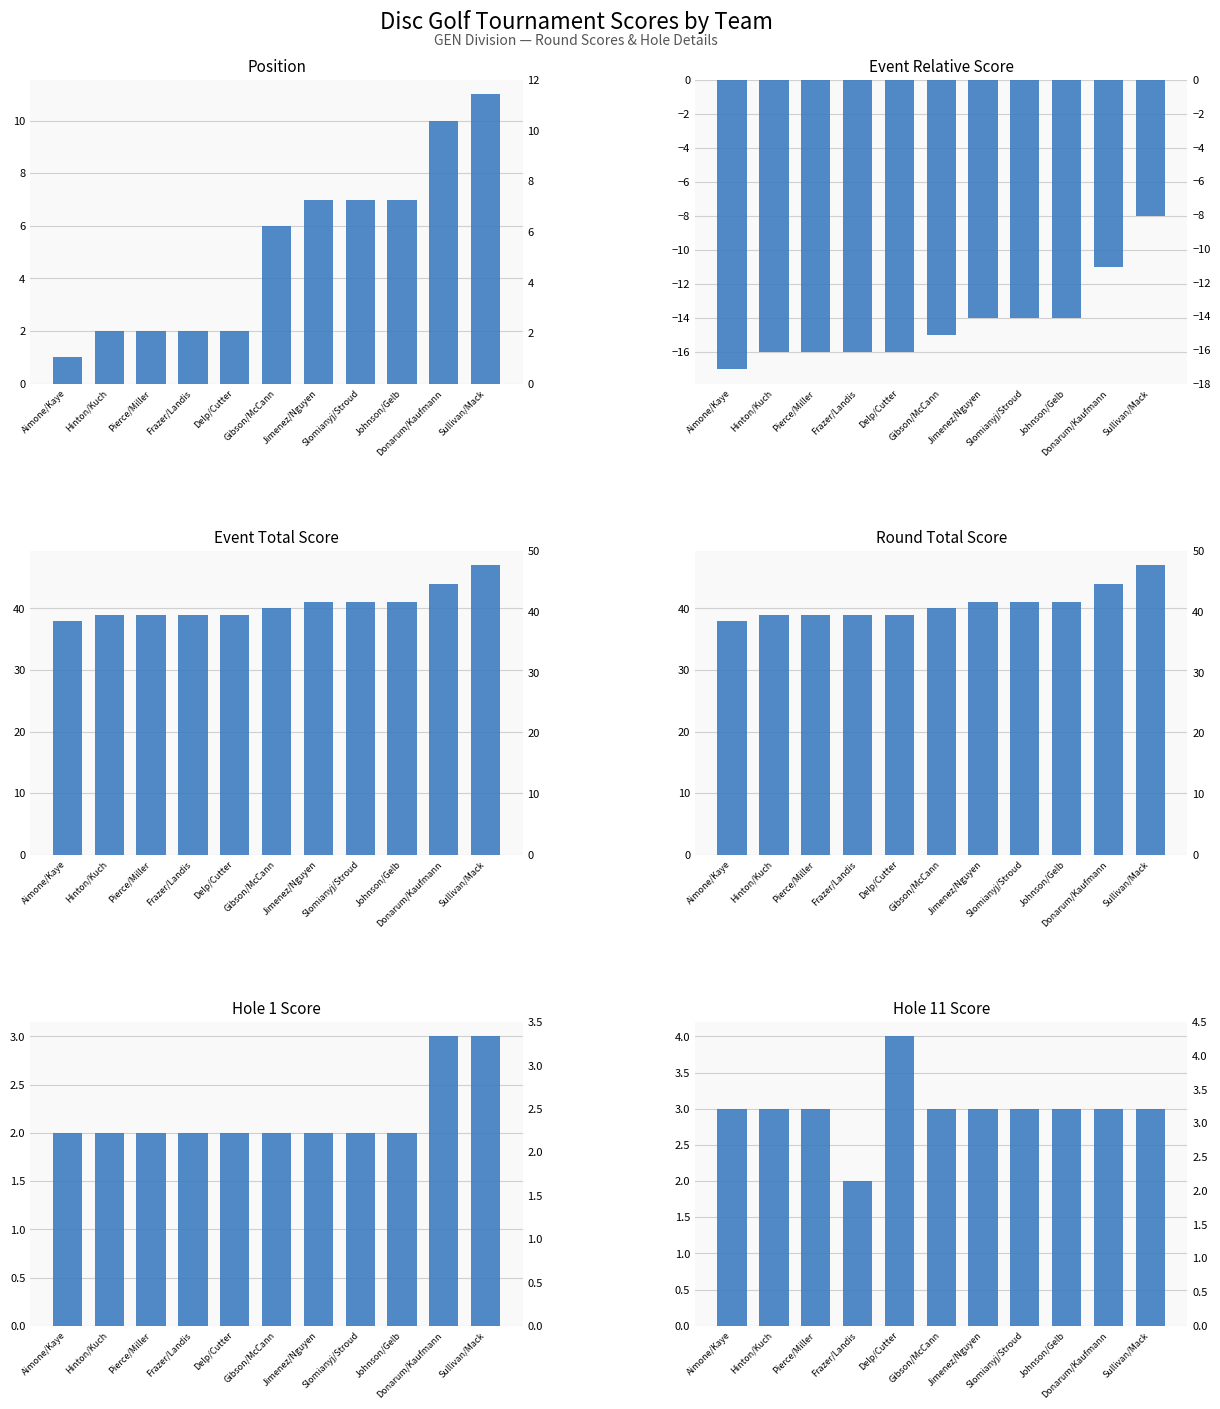

What is the label of the 5th bar from the left?

Delp/Cutter